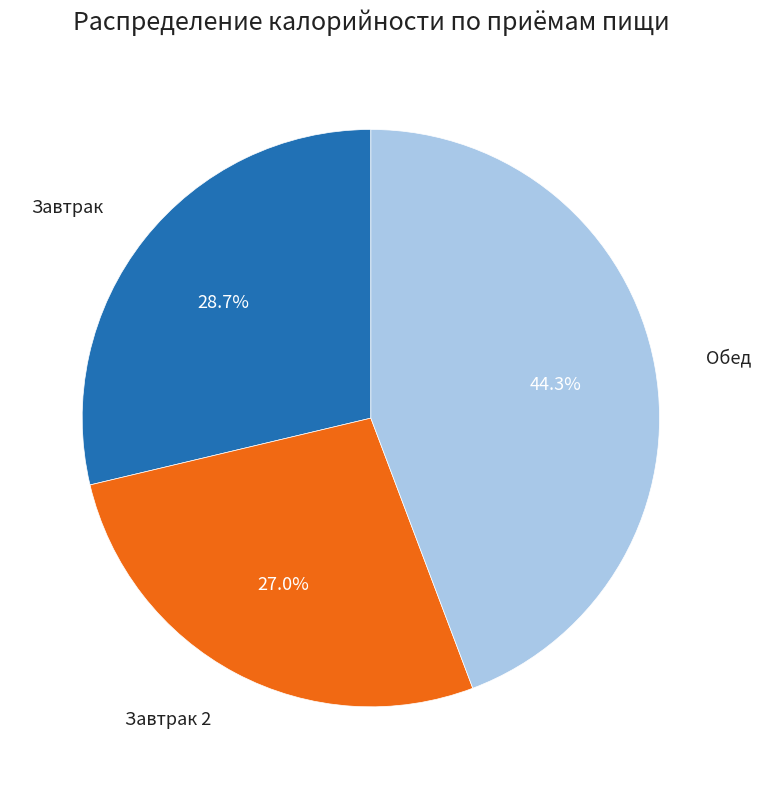

Is there a majority slice in this chart?

No